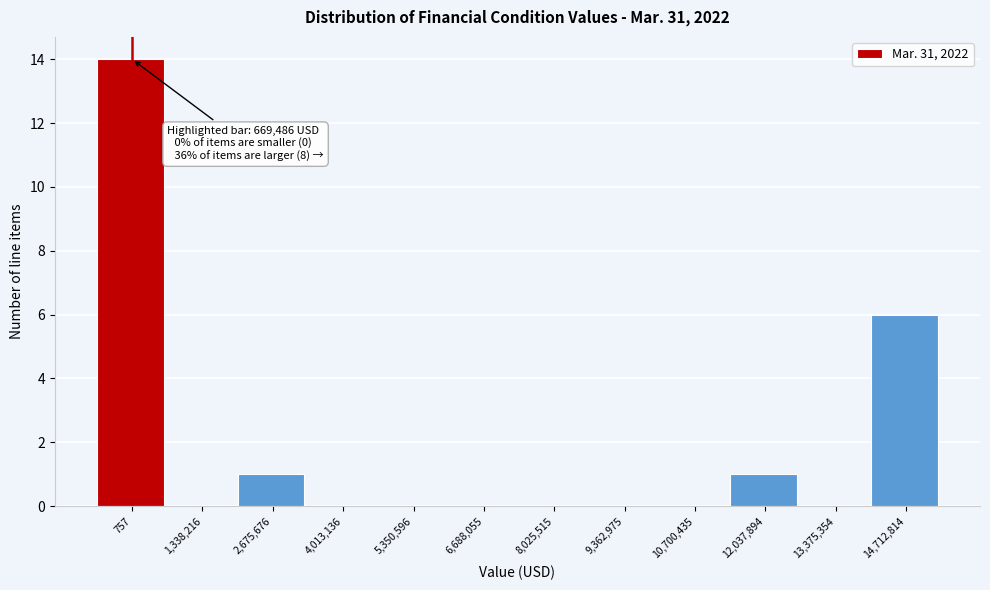

Reading left to right, extract all data points from this chart.

757=14	1,338,216=0	2,675,676=1	4,013,136=0	5,350,596=0	6,688,055=0	8,025,515=0	9,362,975=0	10,700,435=0	12,037,894=1	13,375,354=0	14,712,814=6